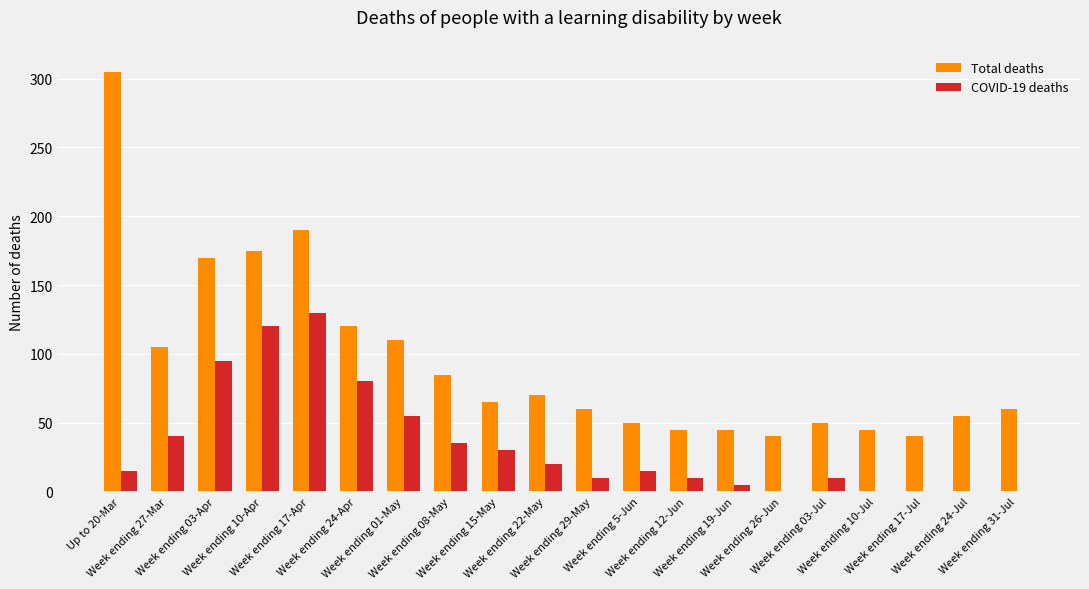

Are the bars horizontal?

No